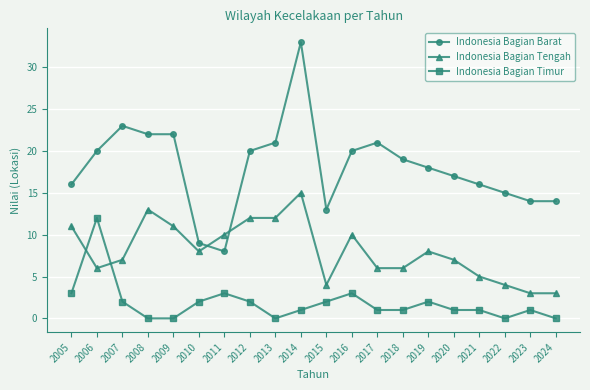

Rank the series by their maximum value, from highest to lowest.

Indonesia Bagian Barat, Indonesia Bagian Tengah, Indonesia Bagian Timur